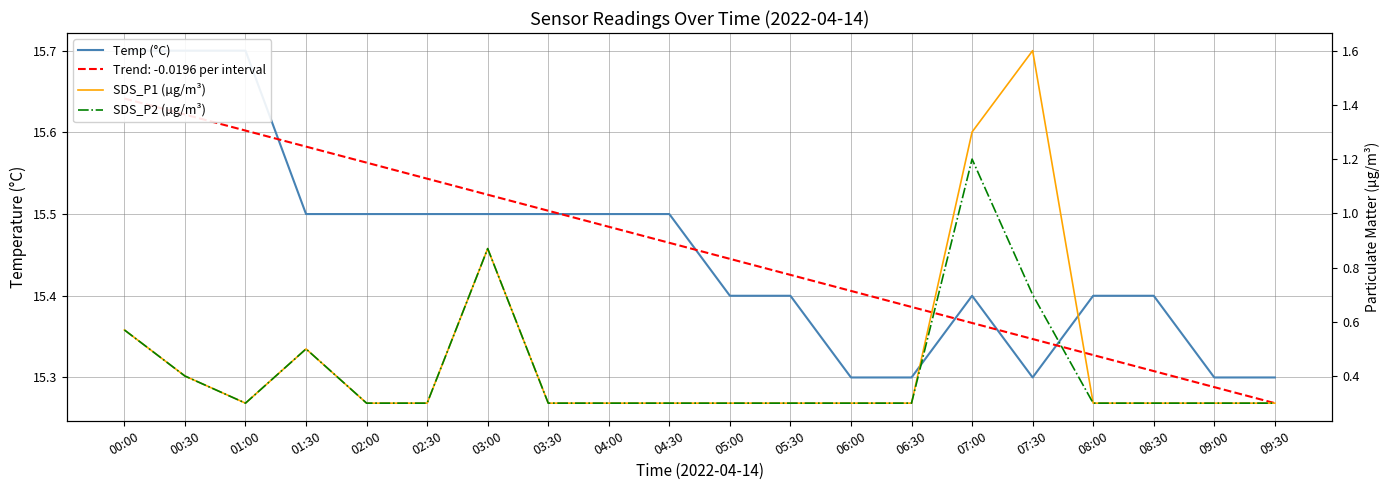

List the labels in order of SDS_P2 (µg/m³) value, largest first.

07:00, 03:00, 07:30, 00:00, 01:30, 00:30, 01:00, 02:00, 02:30, 03:30, 04:00, 04:30, 05:00, 05:30, 06:00, 06:30, 08:00, 08:30, 09:00, 09:30